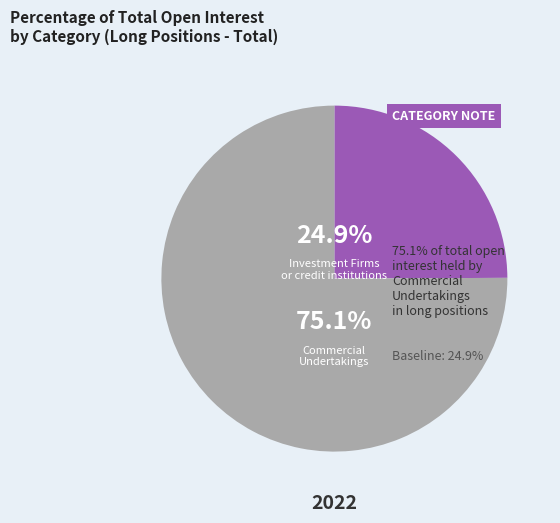

What is the ratio of the value at Commercial Undertakings to the value at Investment Firms or credit institutions?

3.0